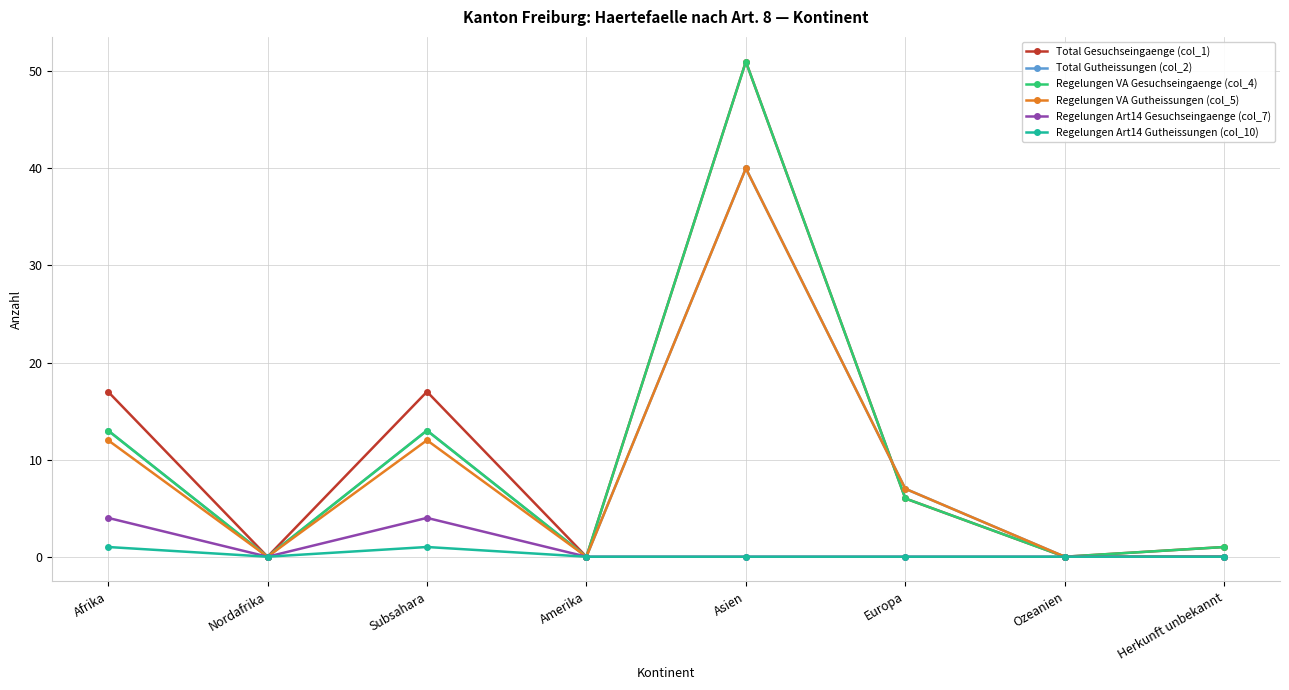

The value of Total Gesuchseingaenge (col_1) at Ozeanien is 0. True or false?

True